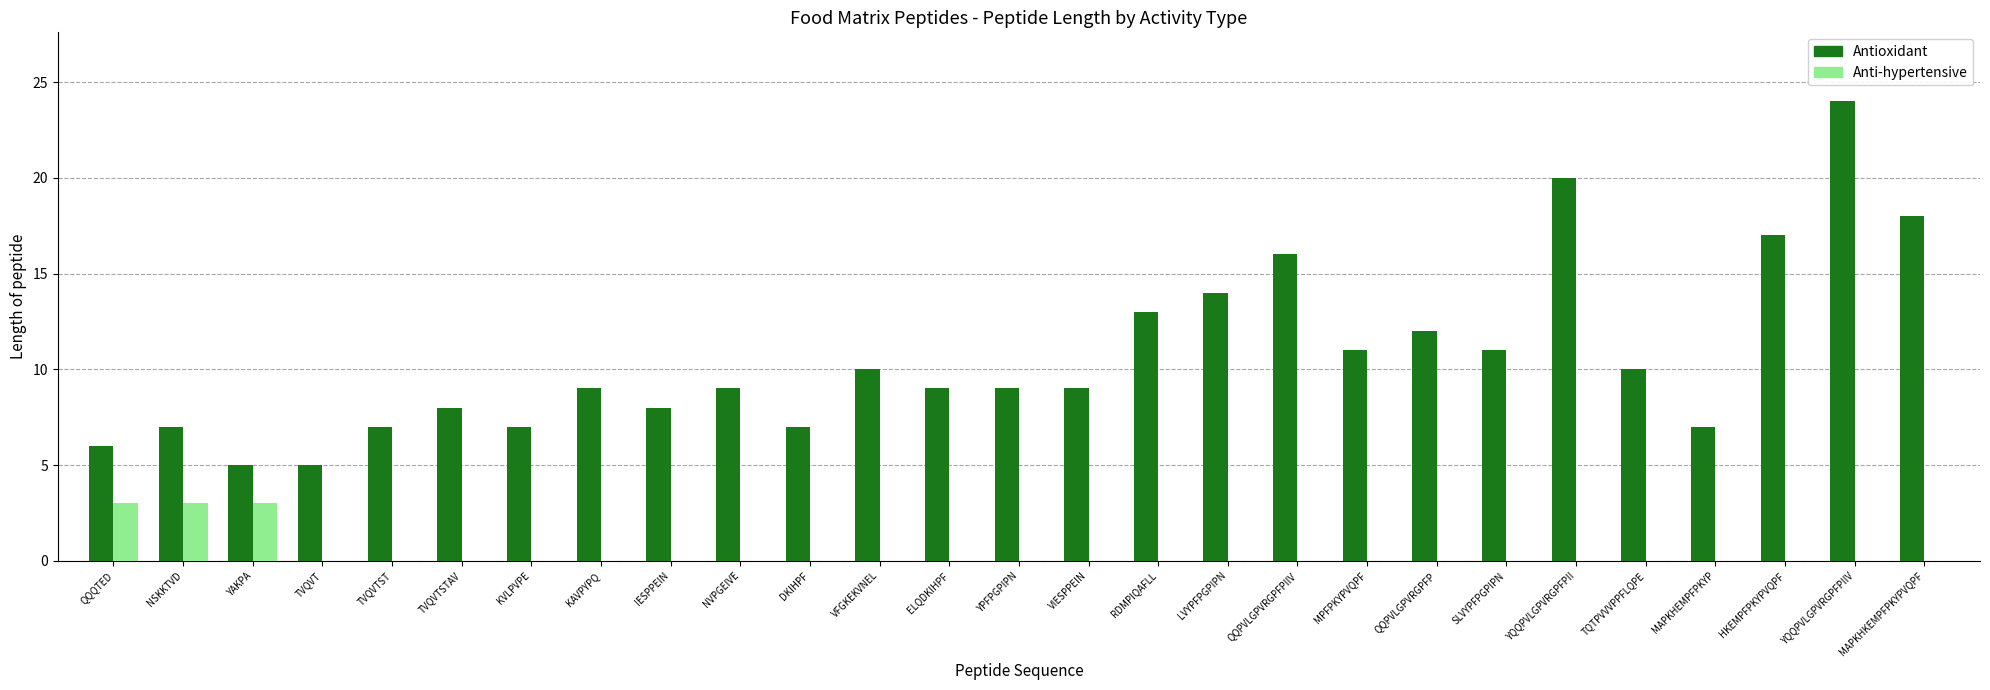

What is the sum of the Antioxidant values at YQQPVLGPVRGPFPIIV and TVQVTSTAV?

32